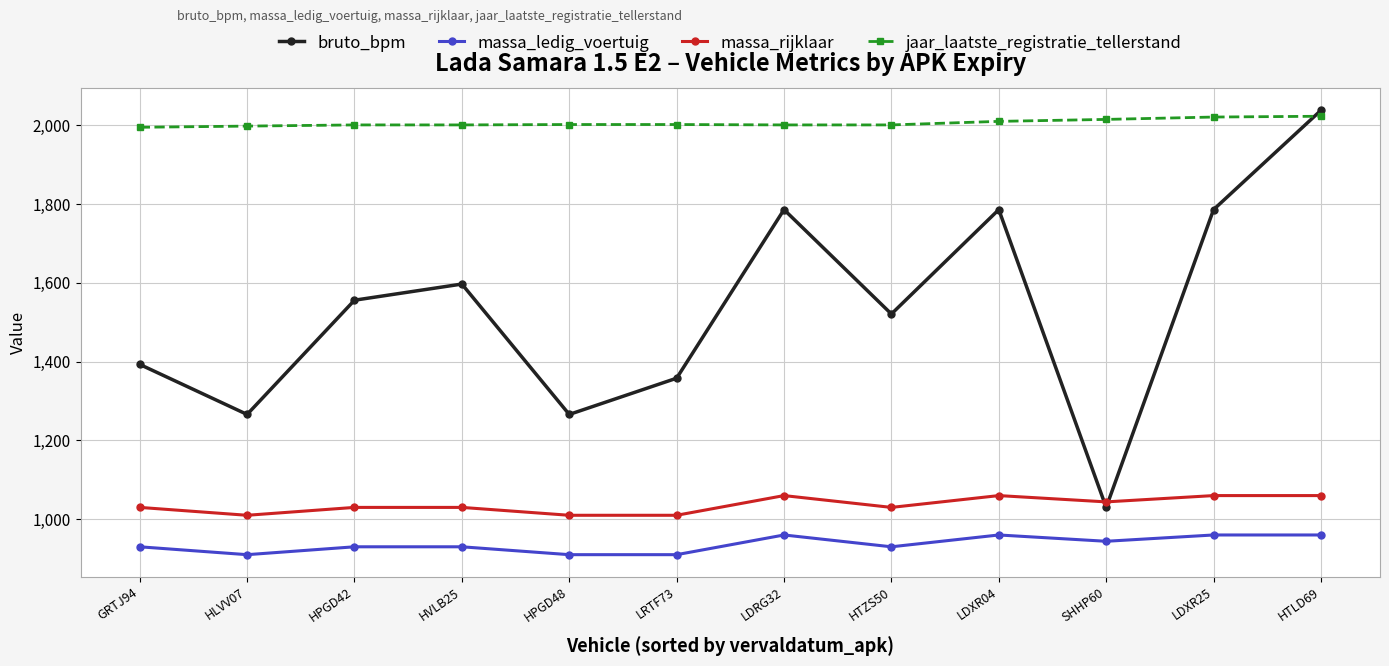

Between GRTJ94 and LDXR25, which series saw the biggest shift?

bruto_bpm